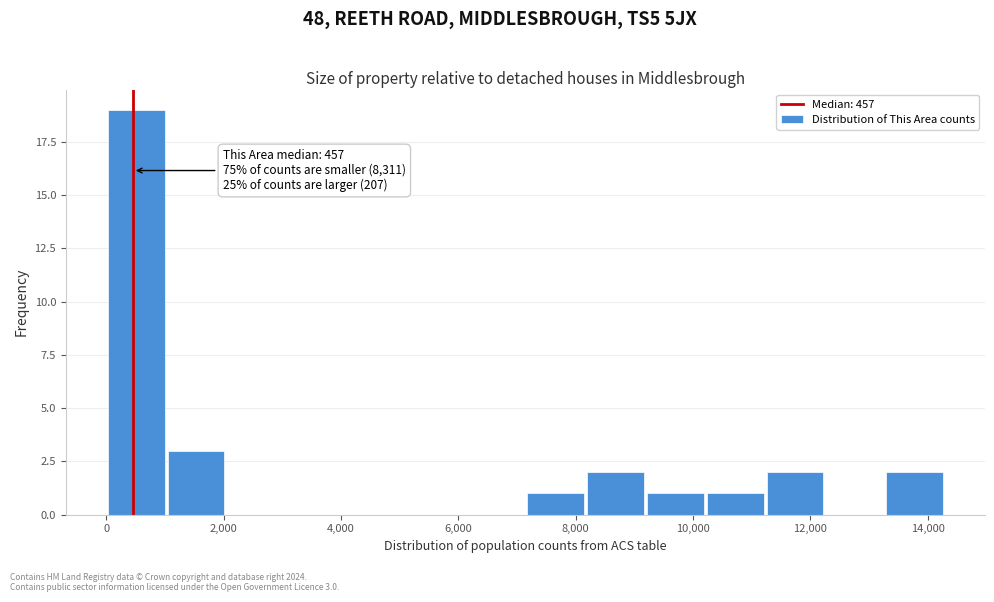

Over which range of the x-axis is the bar tallest?

0 to 1000